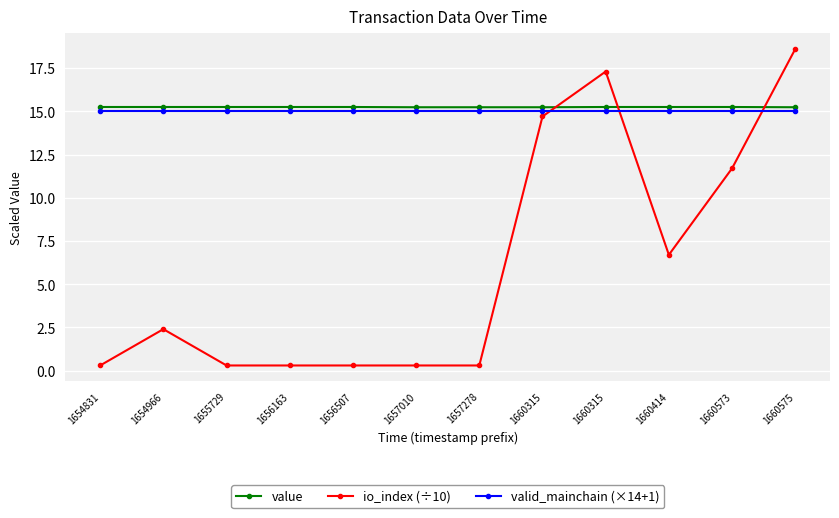

How many series are shown in this chart?

3